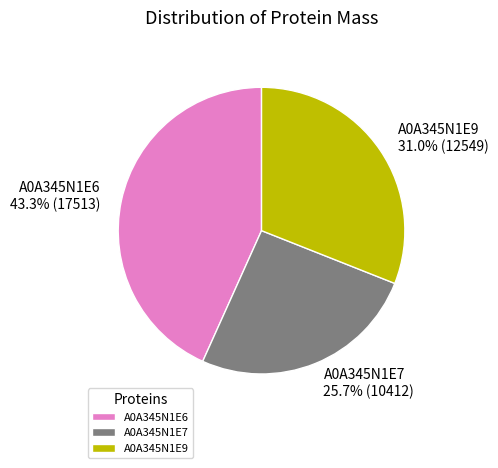

Is it true that A0A345N1E7 is 18% of the pie?

False